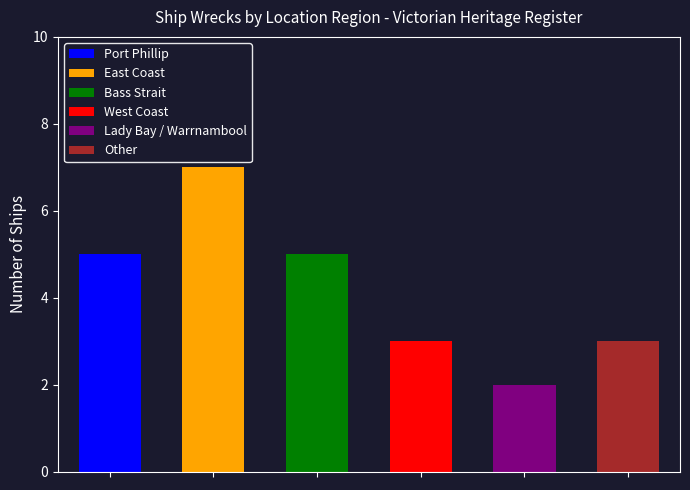

Between West Coast and East Coast, which is larger?

East Coast